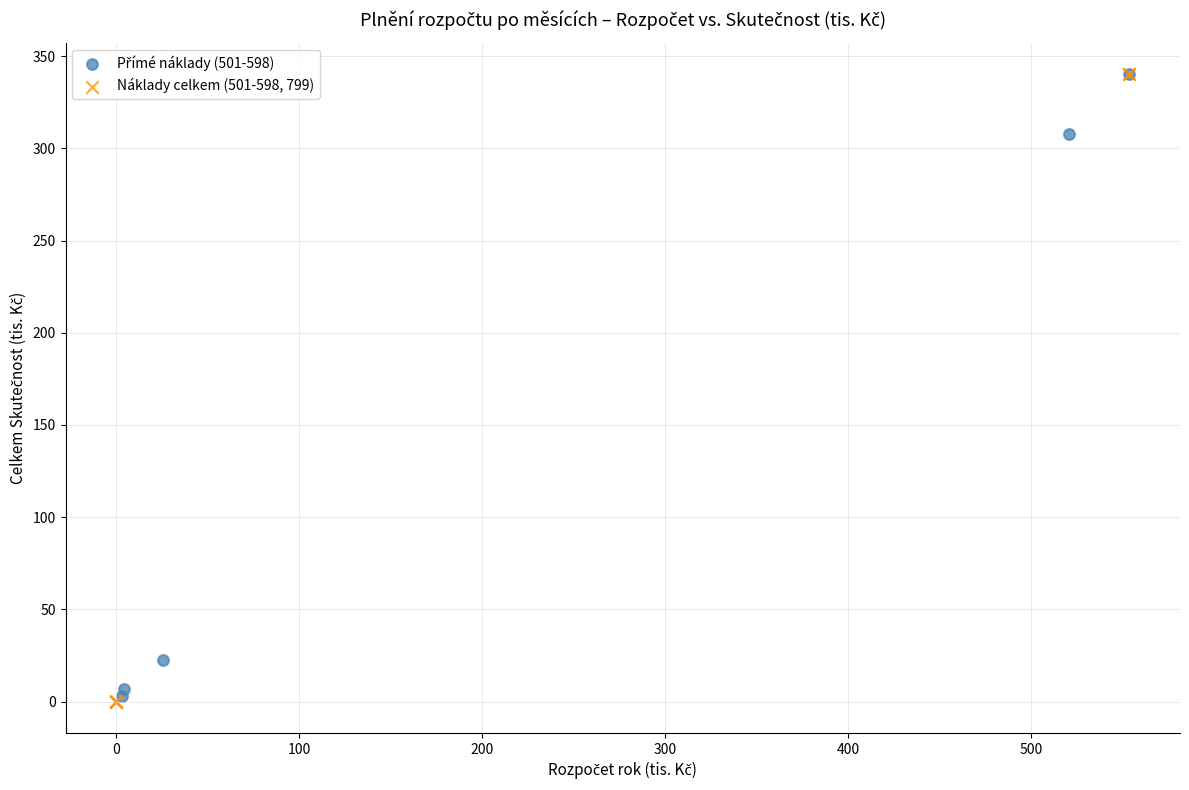

Which series has the largest Y range (max minus min)?

Náklady celkem (501-598, 799)